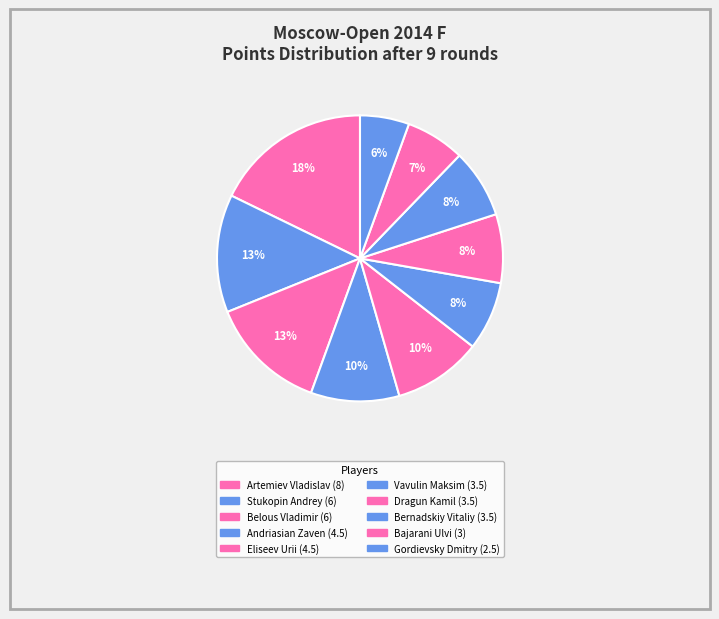

To the nearest percent, what portion does Andriasian Zaven represent?

10%